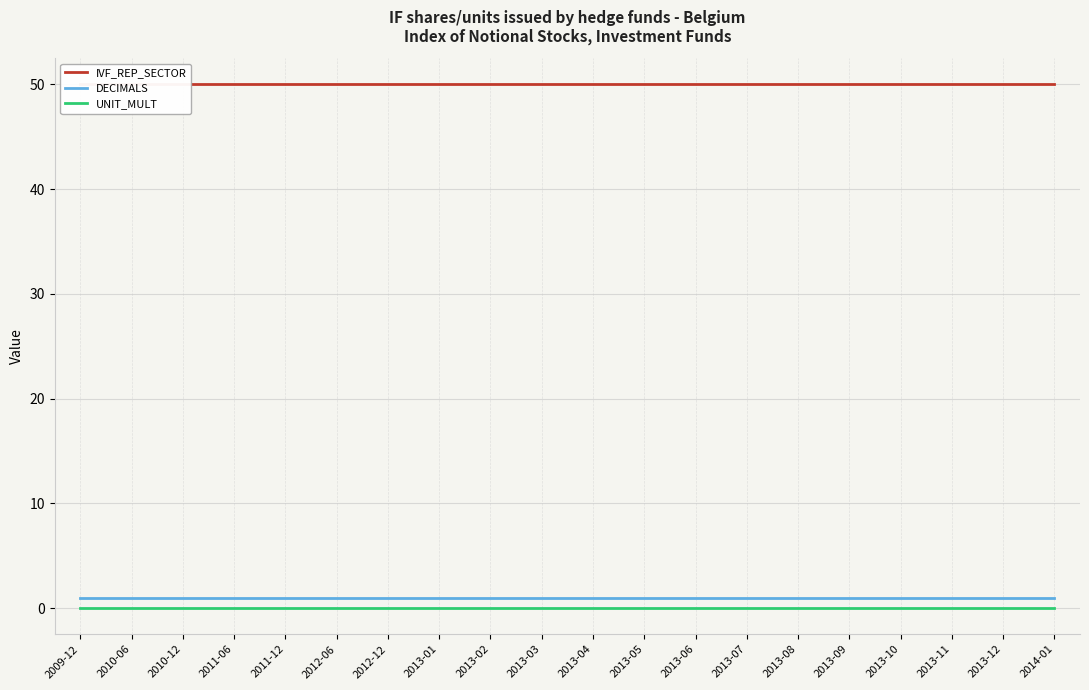

Where is UNIT_MULT nearest to the value 0?

2009-12